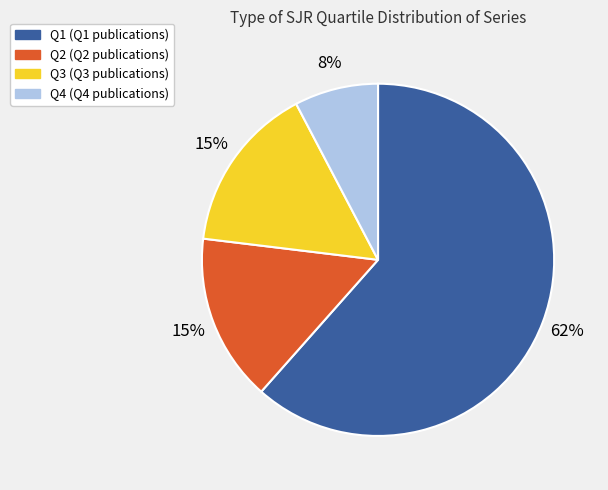

Combined, do Q4 and Q3 account for over 50%?

No